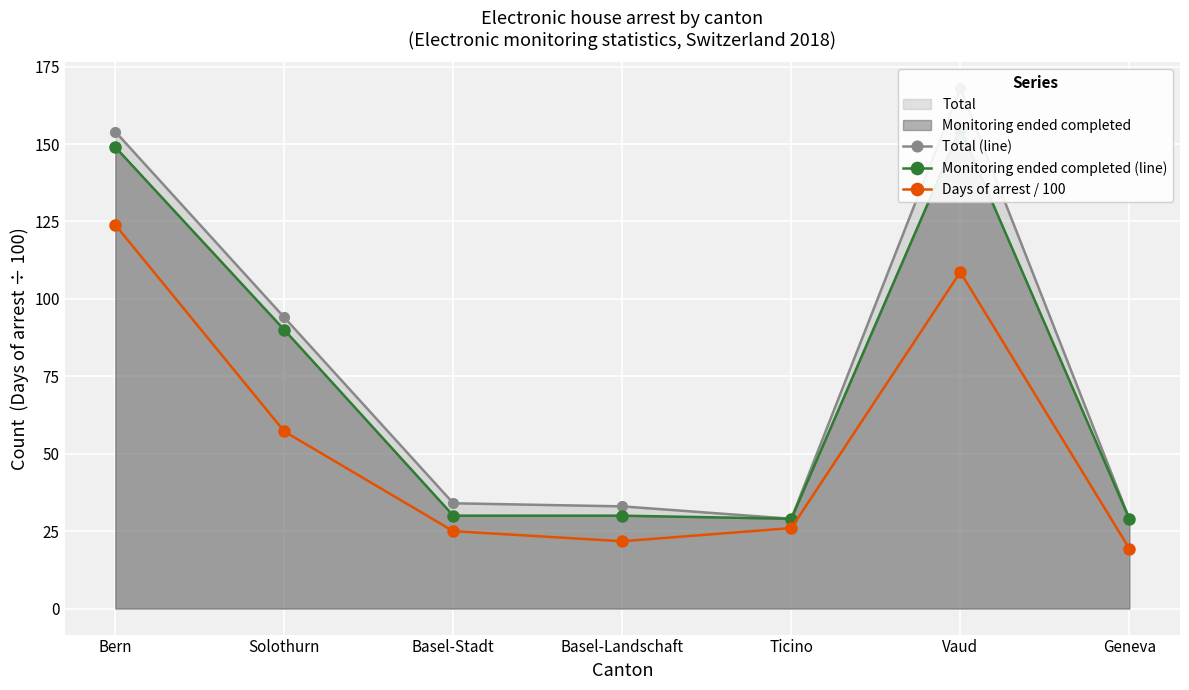

Between Basel-Landschaft and Basel-Stadt, which is larger?

Basel-Stadt